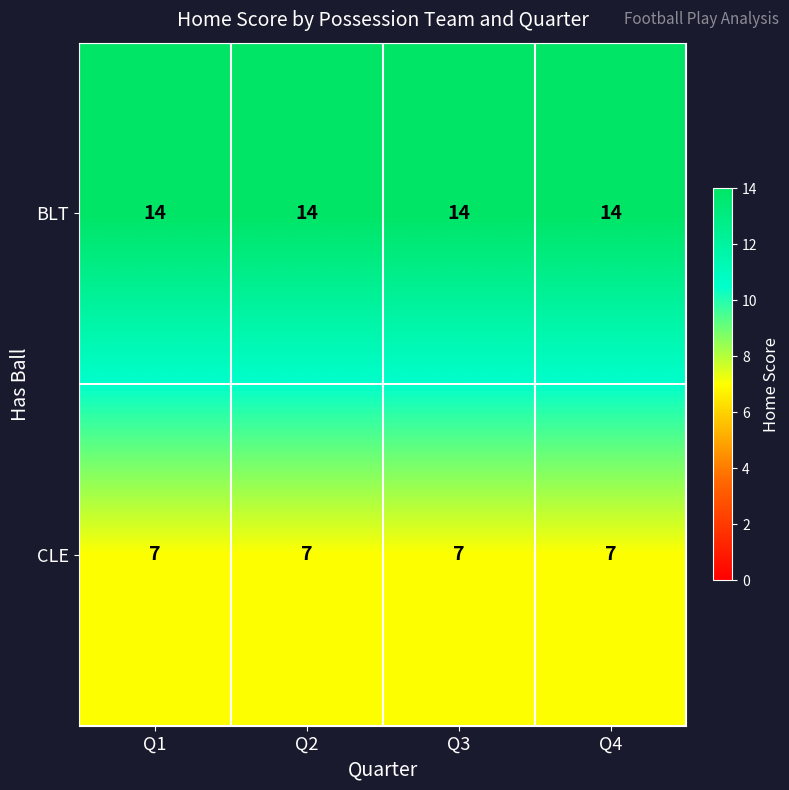

What is the highest value of the BLT series?

14